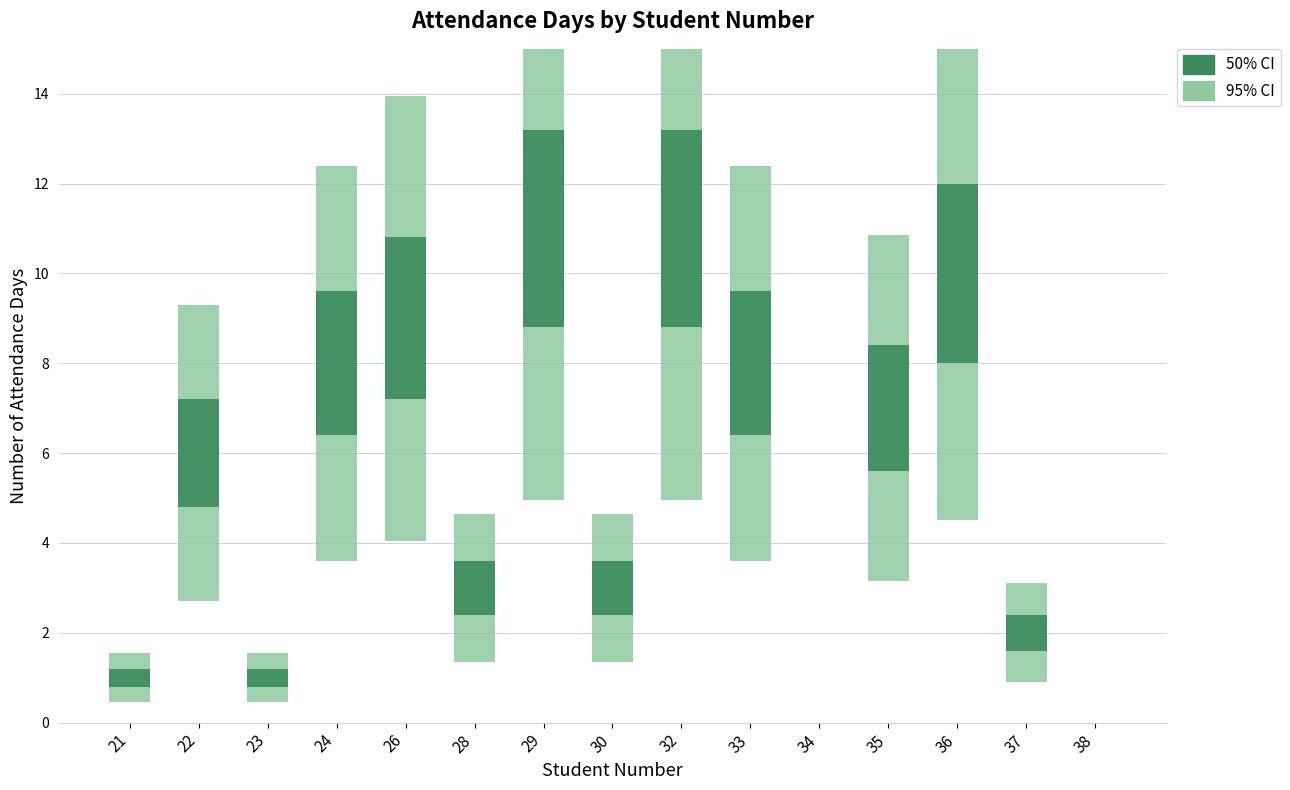

The chart shows a value of 4 at 26. True or false?

False